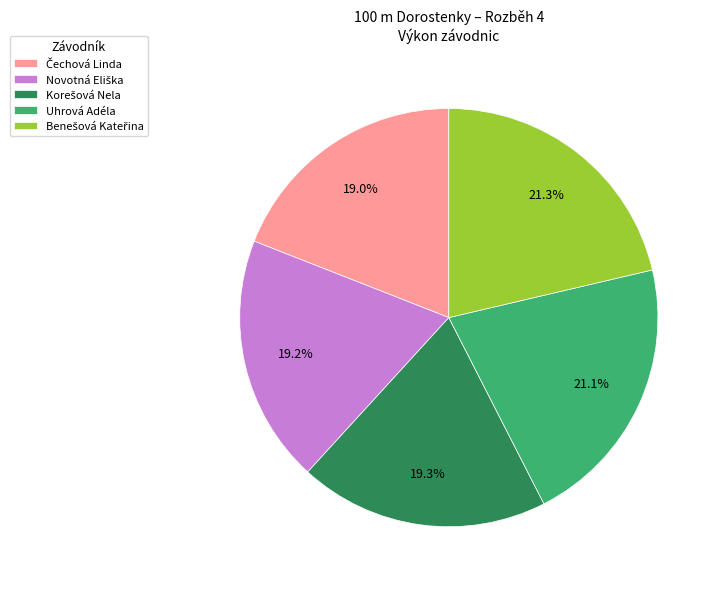

How much of the chart is everything except Uhrová Adéla?

78.9%